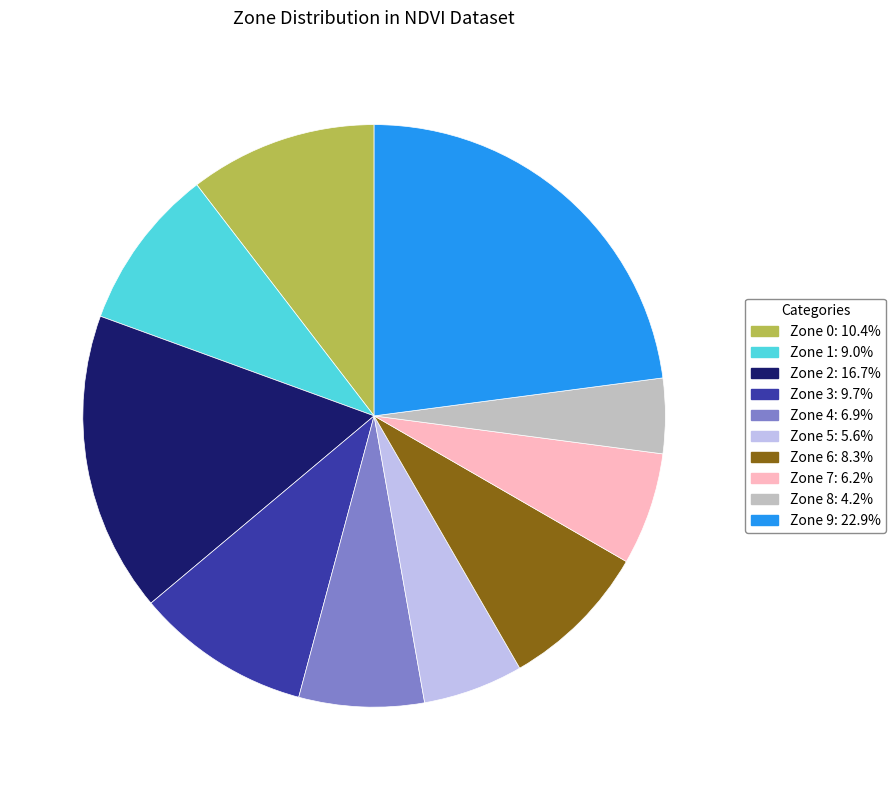

Do Zone 5 and Zone 2 together represent more than half of the pie?

No